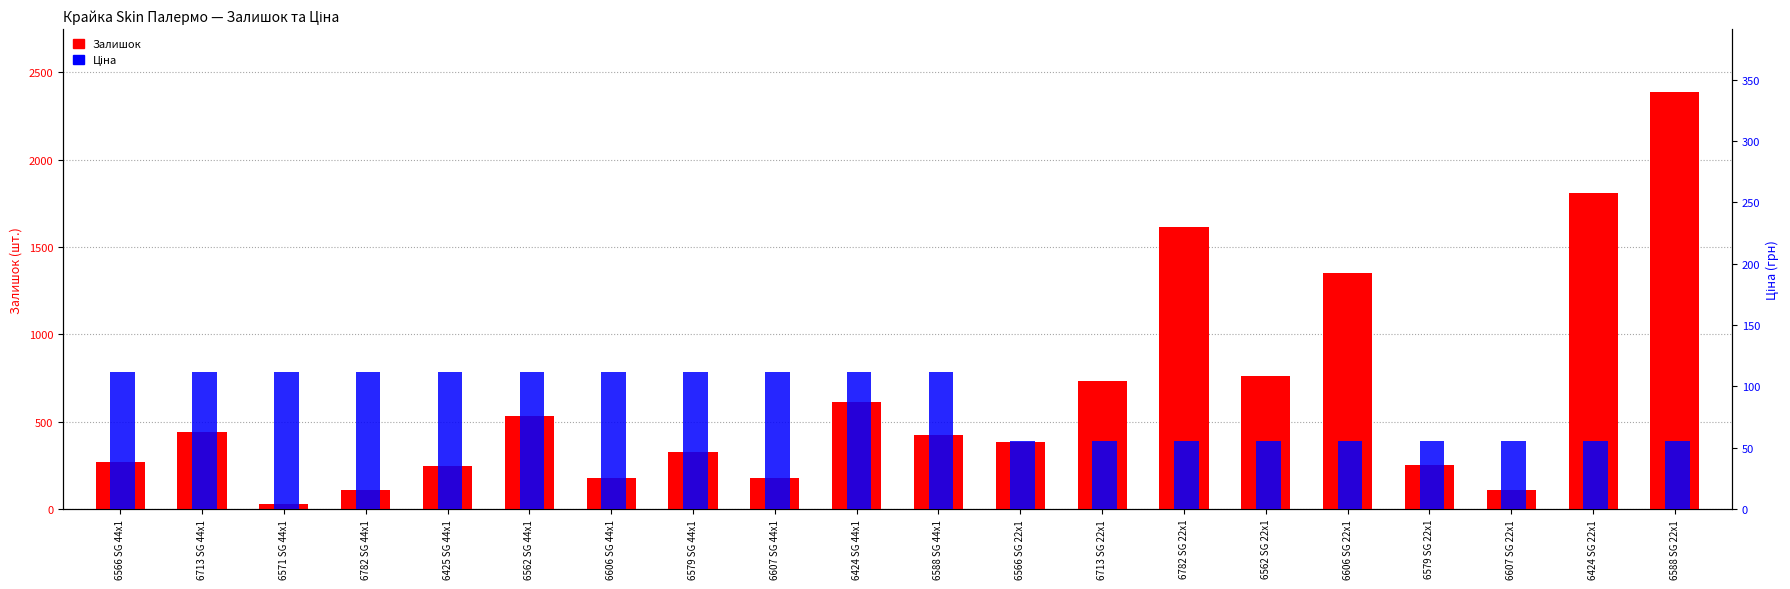

Reading left to right, transcribe all the data shown in this chart.

Залишок: 269.0	440.0	30.0	112.0	246.0	531.0	179.0	327.0	180.0	615.0	427.0	384.0	733.0	1614.0	759.0	1350.0	255.0	111.0	1808.0	2387.0
Ціна: 111.7	111.7	111.7	111.7	111.7	111.7	111.7	111.7	111.7	111.7	111.7	55.9	55.9	55.9	55.9	55.9	55.9	55.9	55.9	55.9